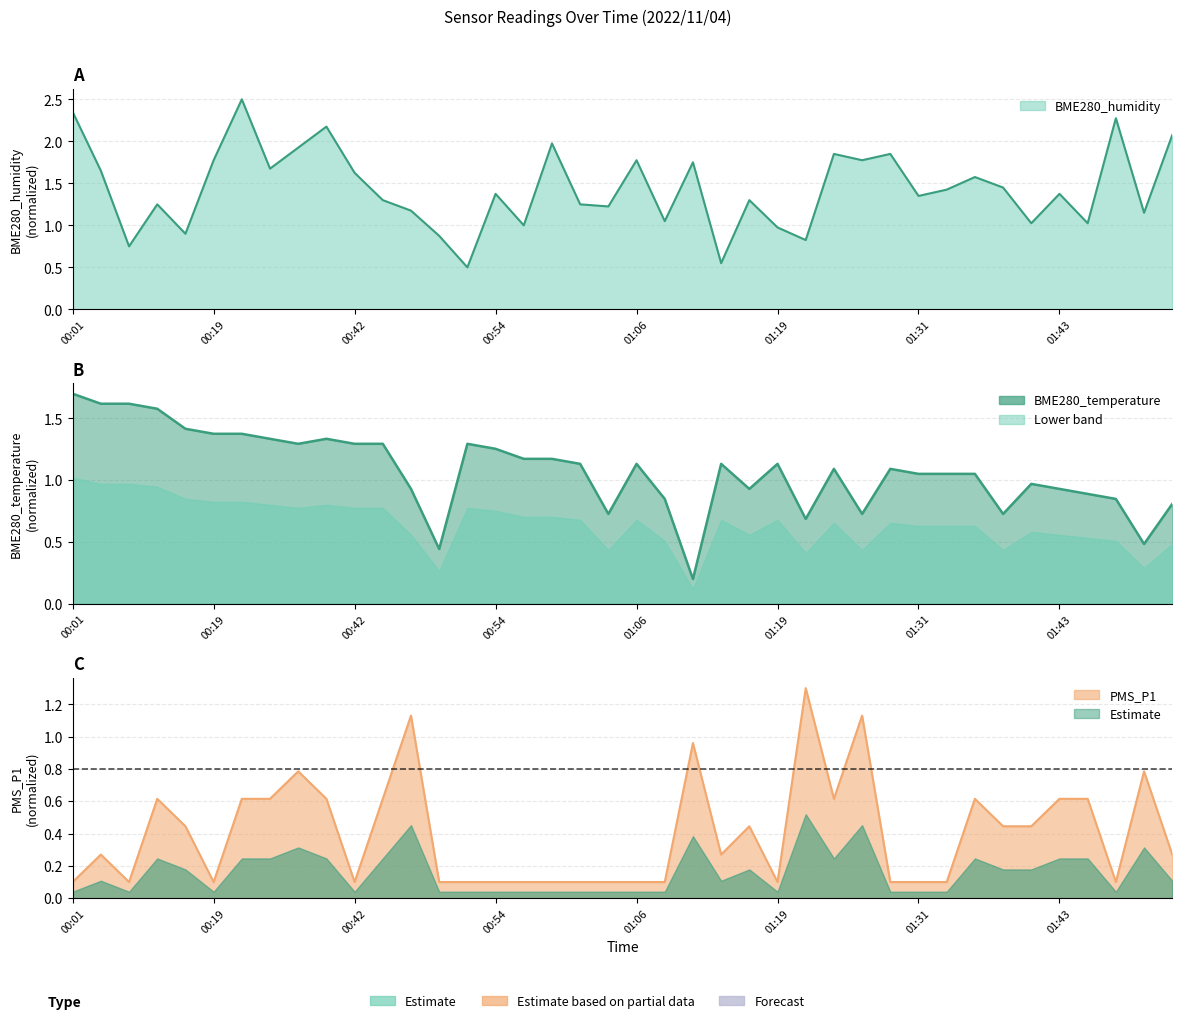

What is the difference between the BME280_temperature values at 00:45 and 01:36?

0.2